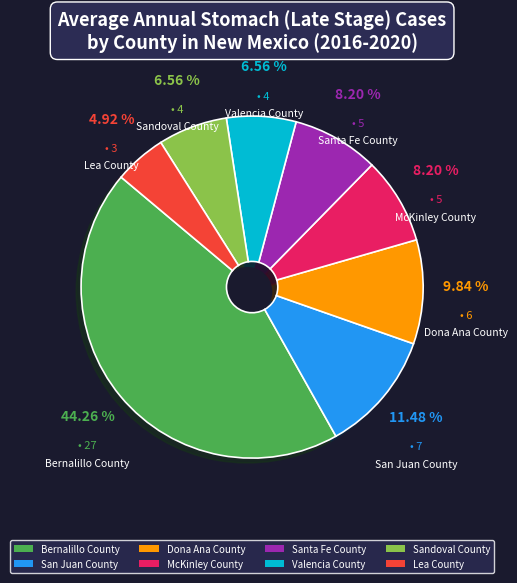

Which slice is the largest?

Bernalillo County